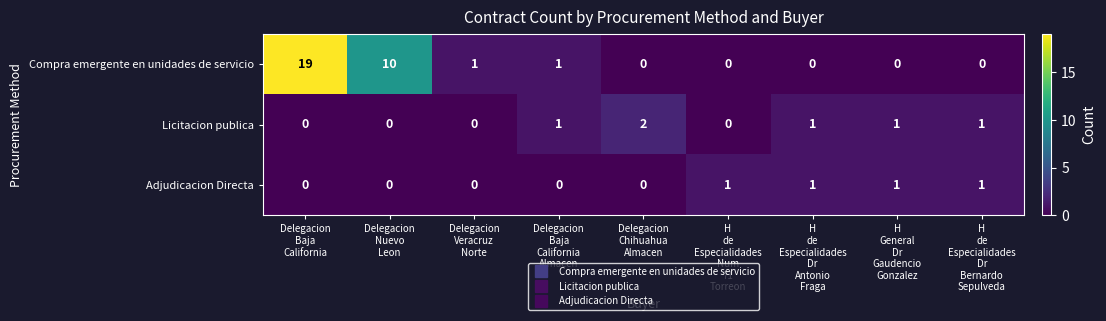

Rank the series by their maximum value, from highest to lowest.

Compra emergente en unidades de servicio, Licitacion publica, Adjudicacion Directa